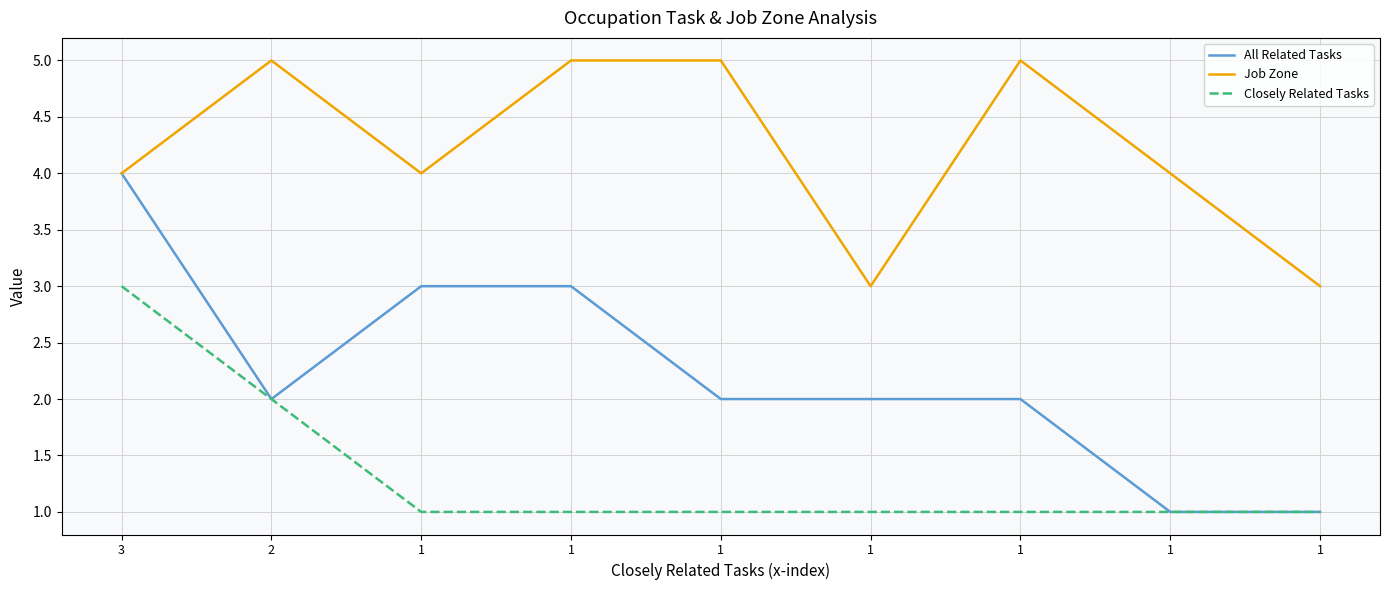

Does the chart display data point markers on the line(s)?

No